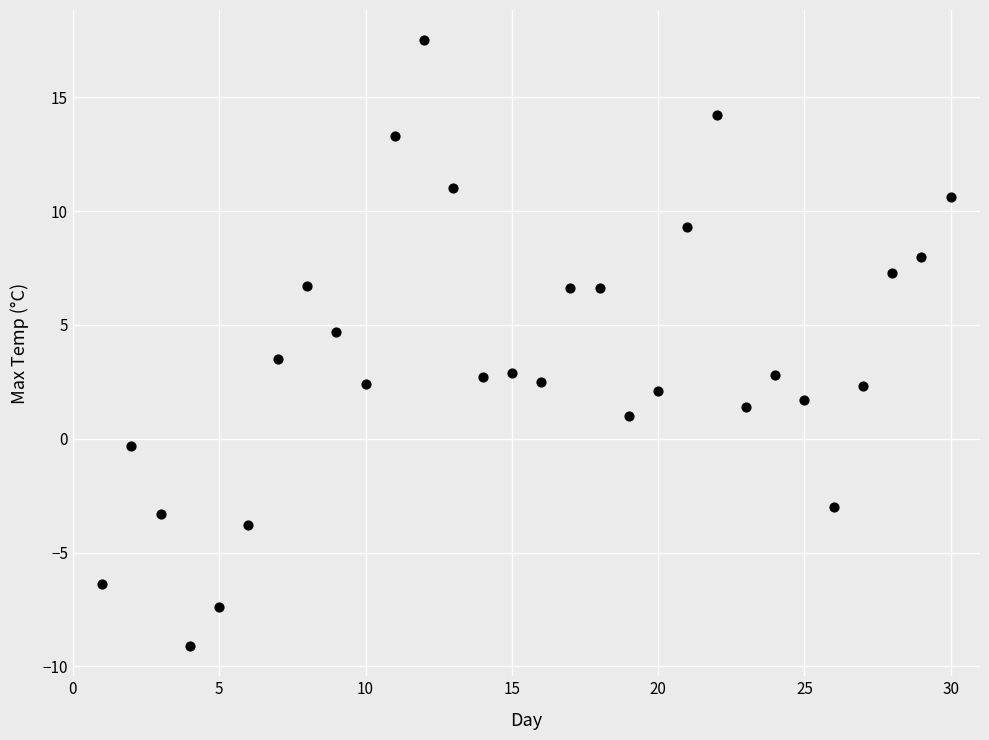

What is the range of Y values (max minus min)?

26.6